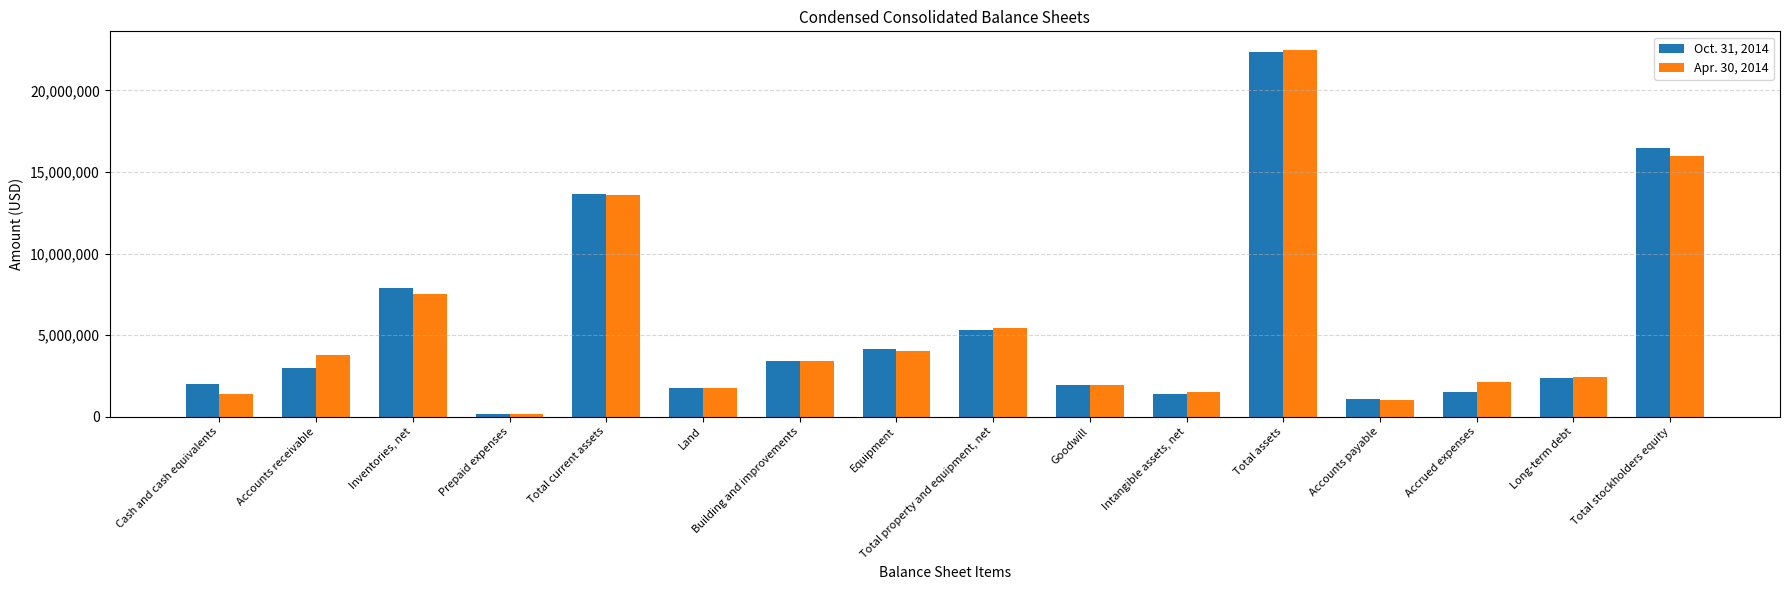

What is the maximum value shown in the chart?

22504000